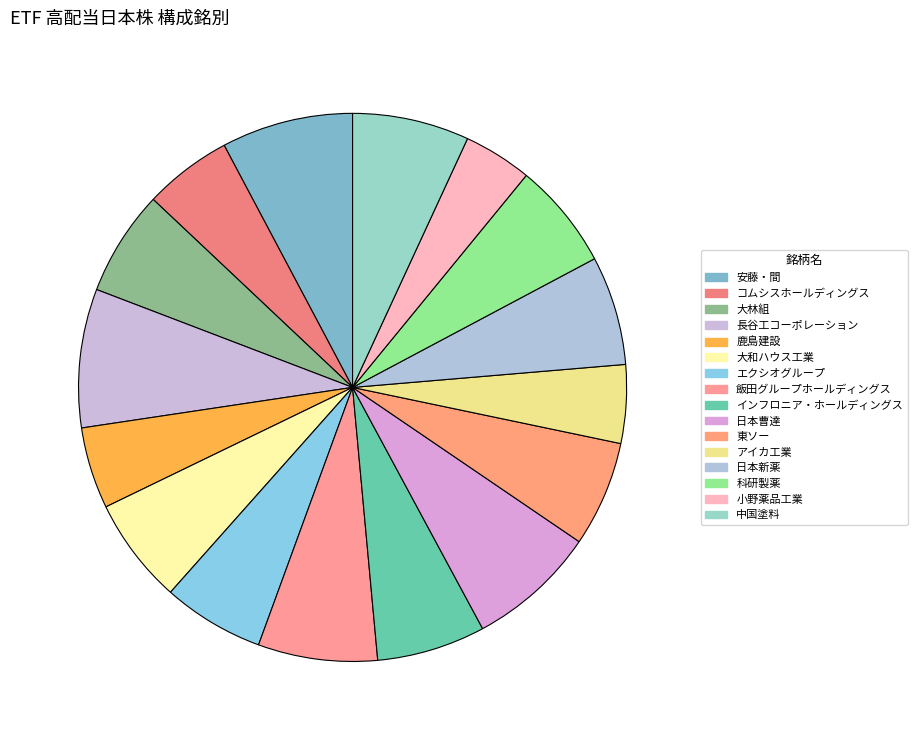

Count the number of slices in the pie.

16